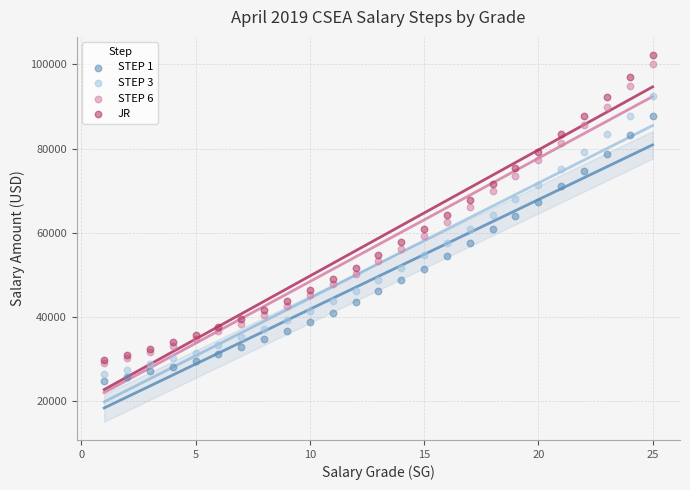

Which series has the largest Y range (max minus min)?

JR